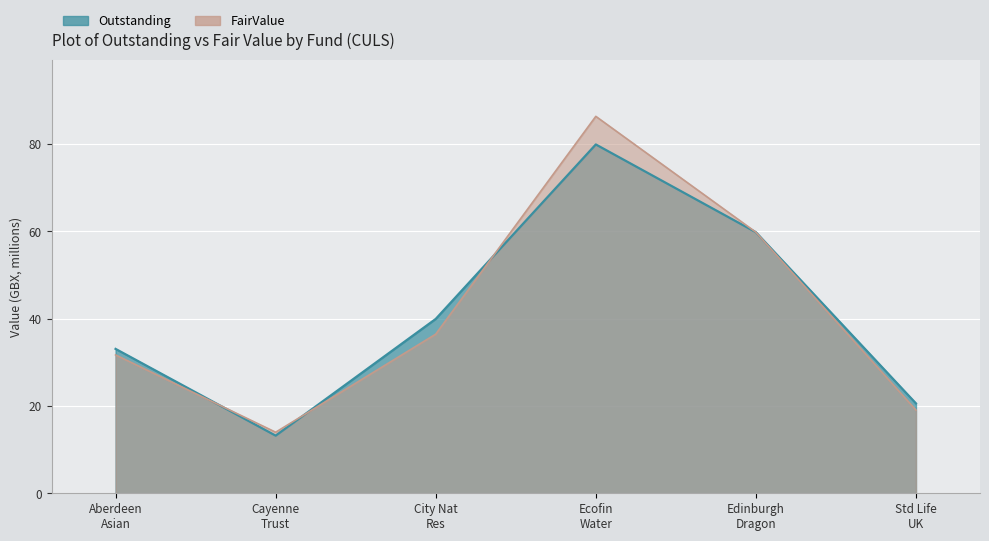

The FairValue series shows 147807732 at Ecofin Water. True or false?

False